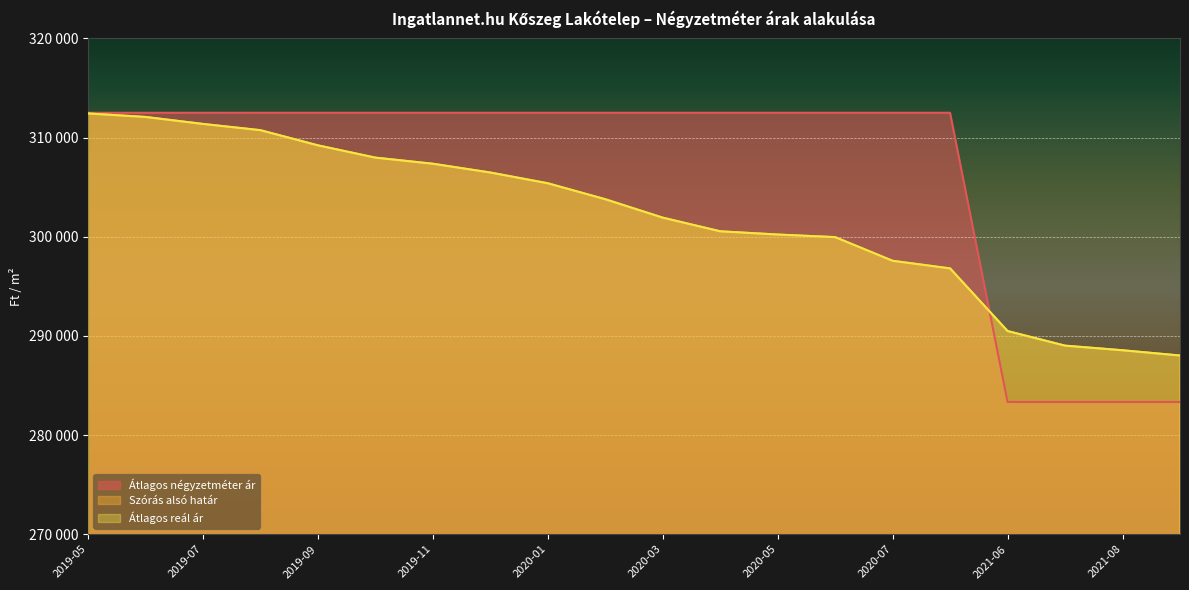

How many series are shown in this chart?

3